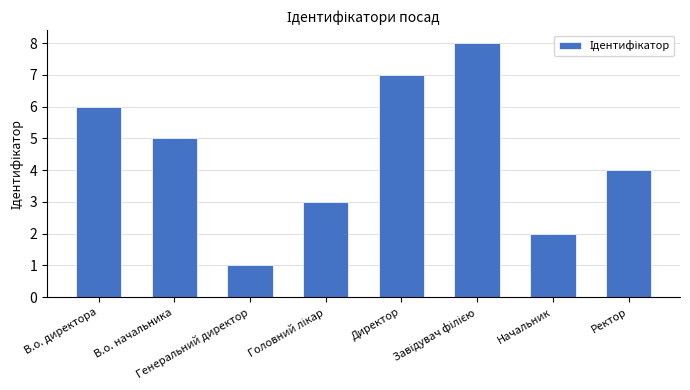

What is the difference between the maximum and minimum values?

7